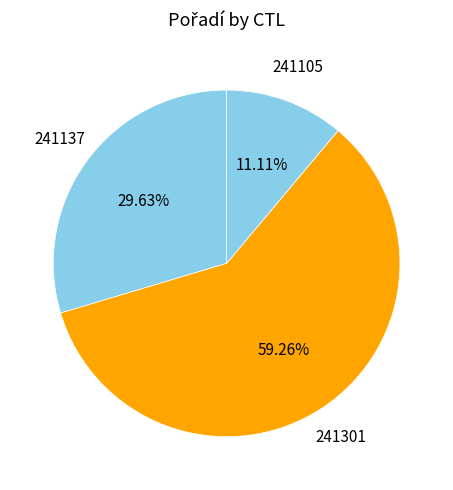

What percentage is the 241301 slice, to the nearest percent?

59%